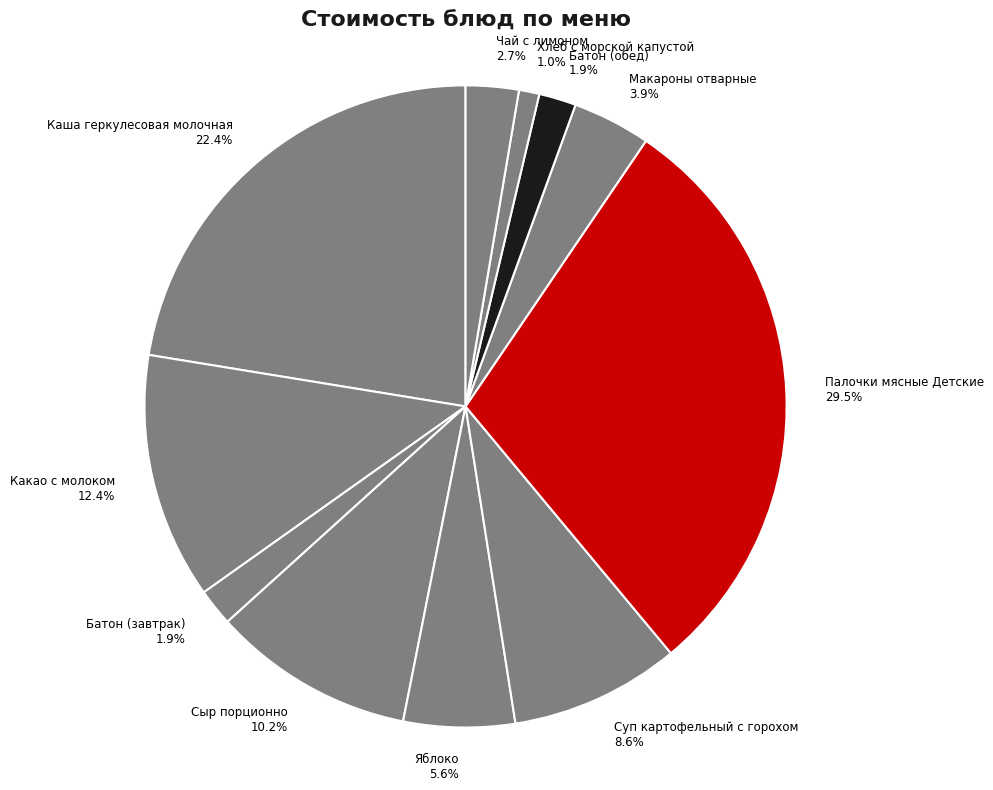

Does any single category account for the majority?

No